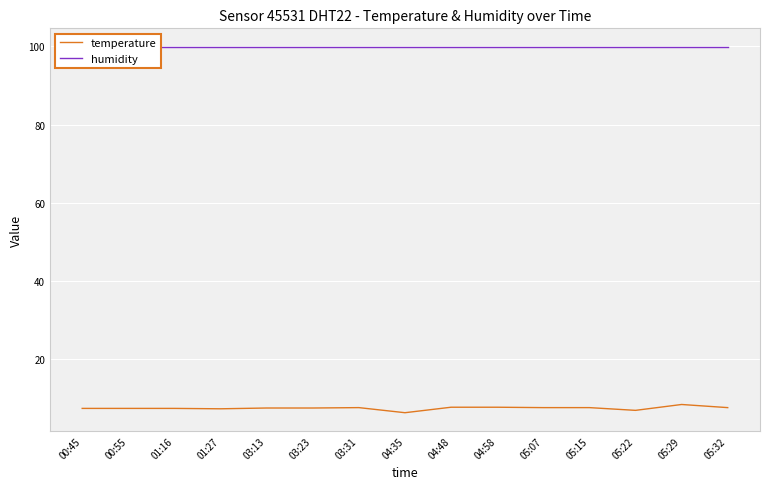

What is the minimum value shown in the chart?

6.4